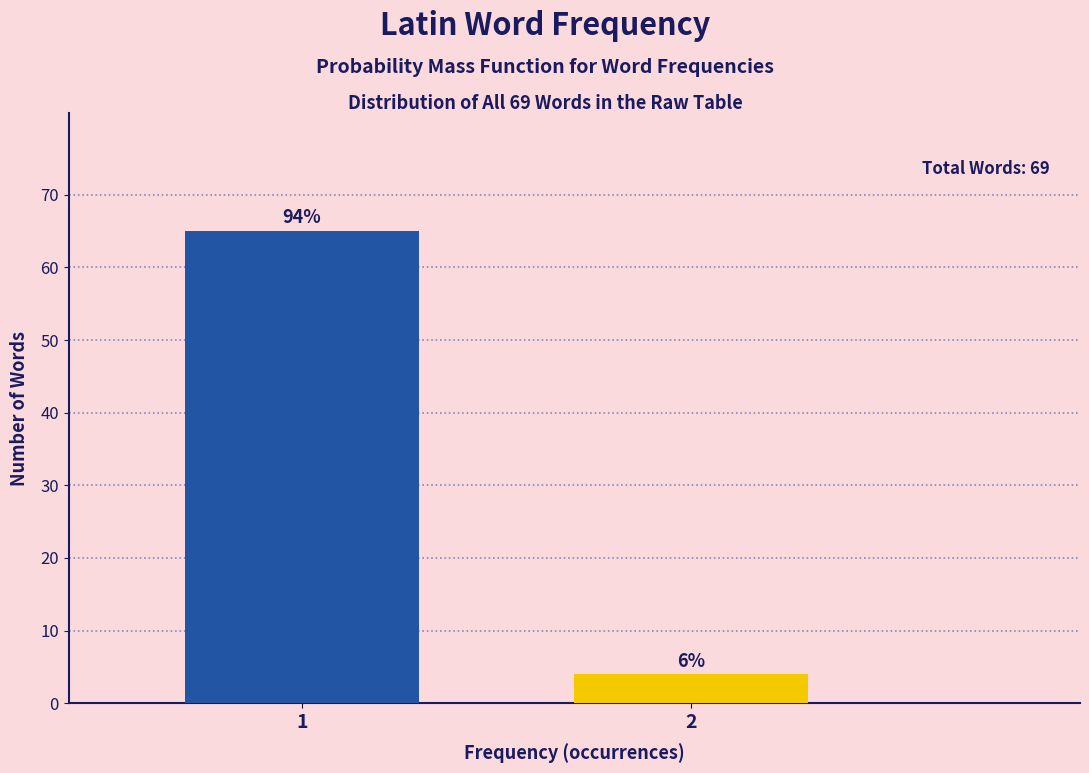

Are the bars horizontal?

No